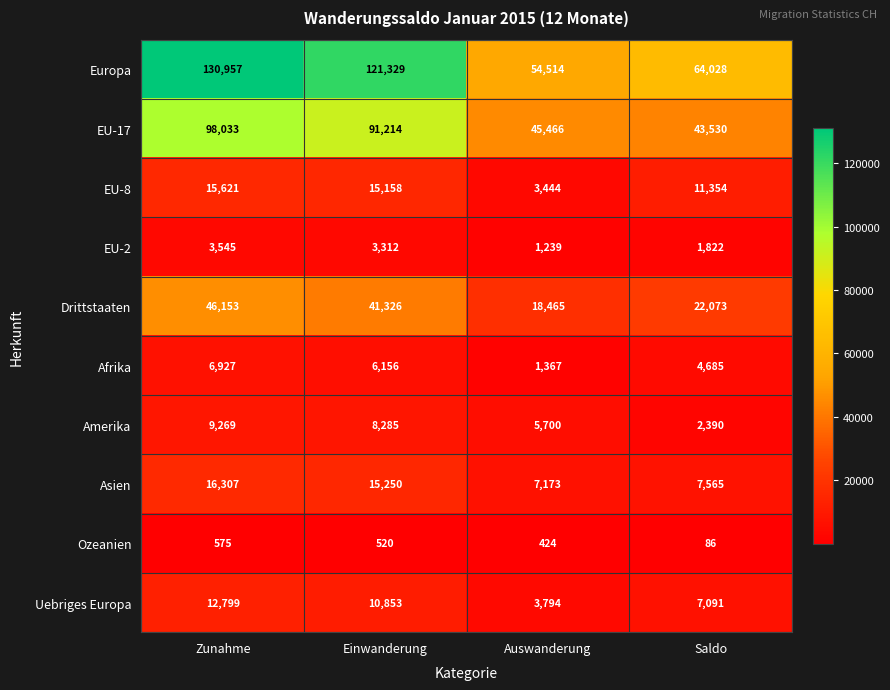

How many values in the Amerika series are below 8285?

2